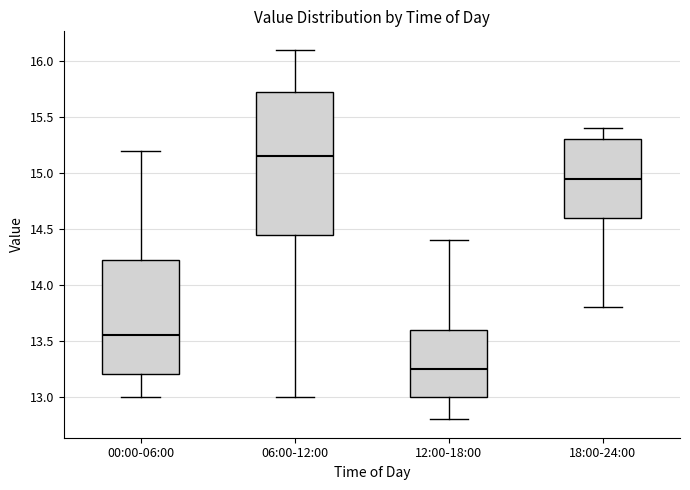

Where does the median line of the box for 00:00-06:00 sit on the y-axis? The values are not printed on the chart, so give them approximately, as read against the axis.

13.55